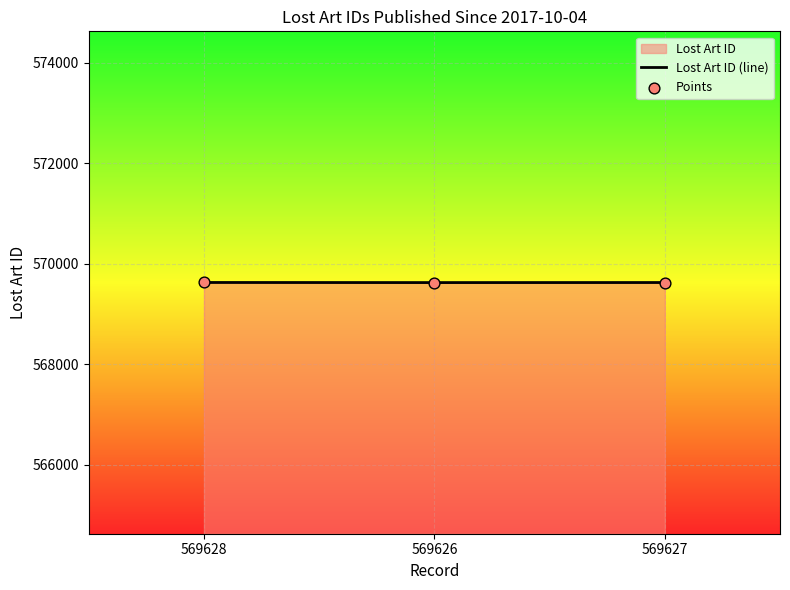

Is the value of Points at 569626 greater than the value of Lost Art ID (line) at 569626?

No